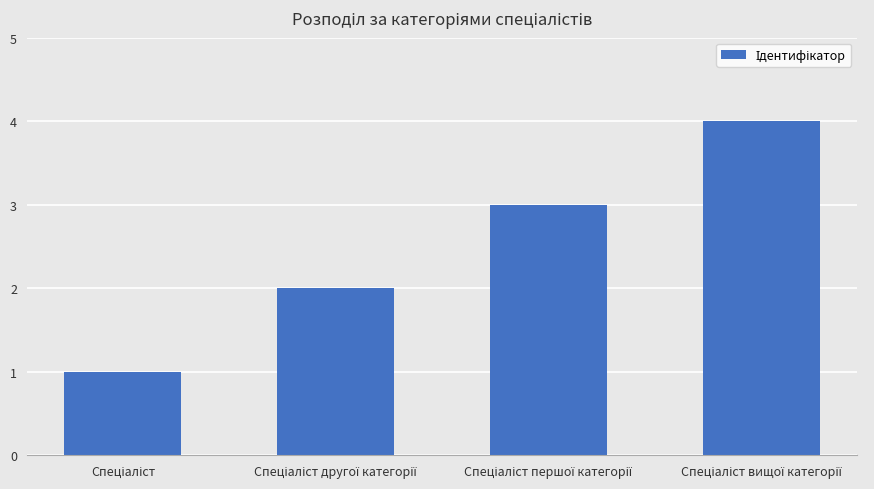

What is the sum of all values?

10